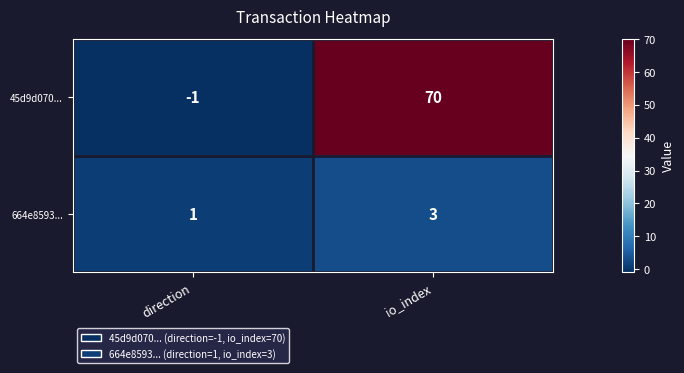

The value of 664e8593... at direction is 0. True or false?

False